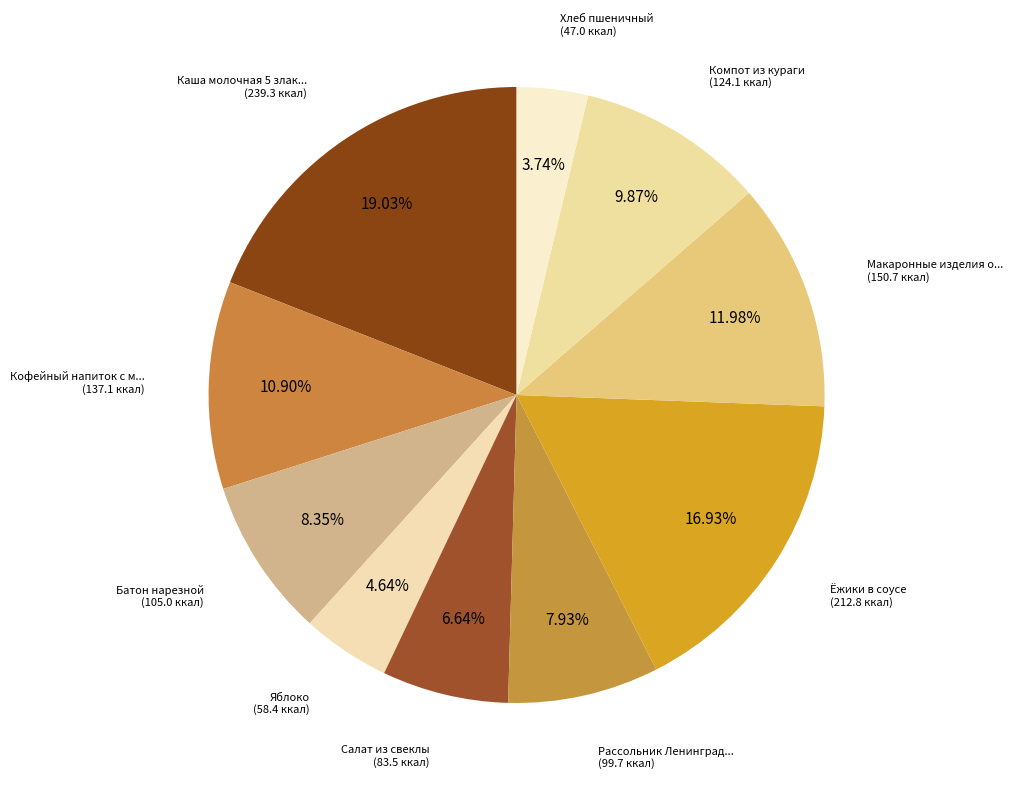

Count the number of slices in the pie.

10